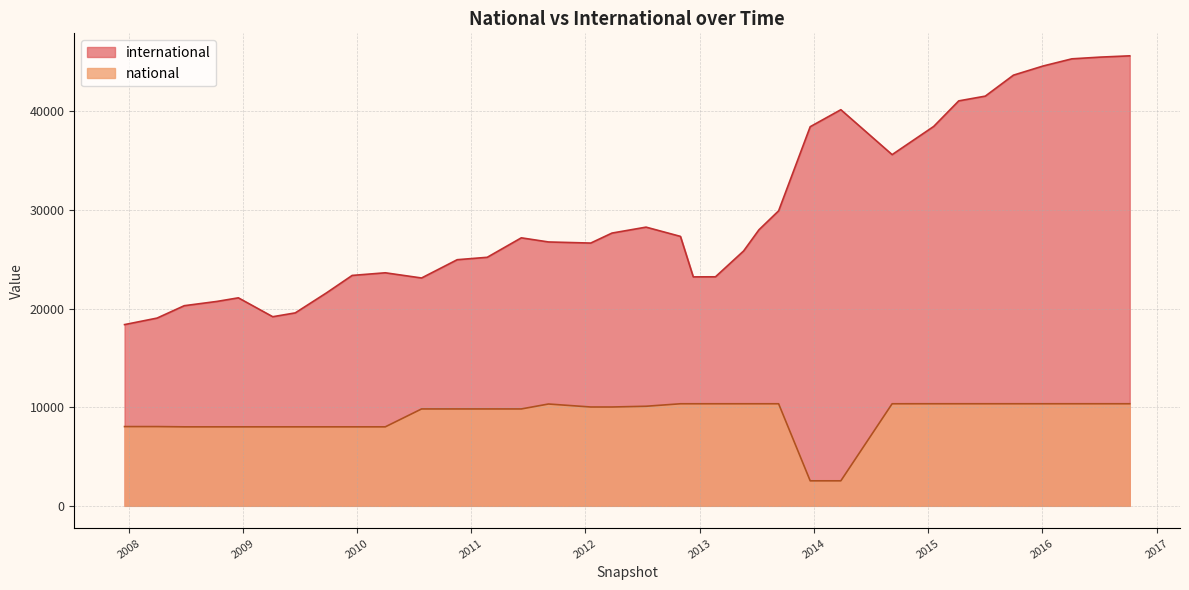

How many lines are shown in the chart?

2